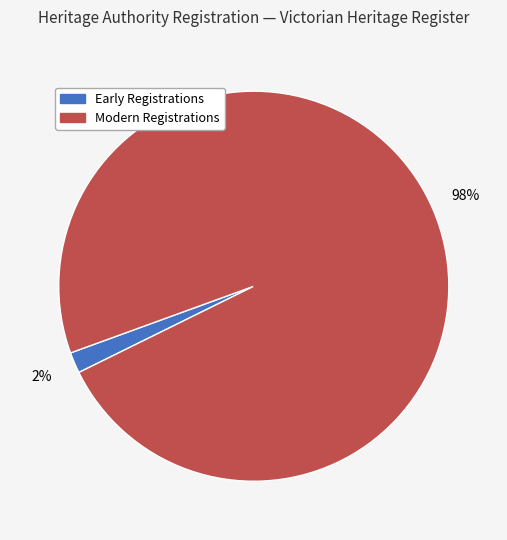

To the nearest percent, what is the average slice percentage?

50%